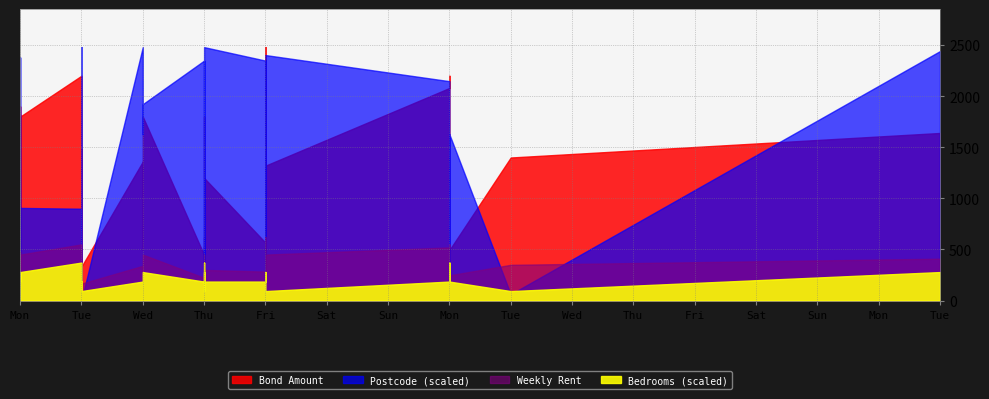

Reading left to right, list all the values displayed in this chart.

Bond Amount: 2024-09-02=1900.0	2024-09-02=1600.0	2024-09-02=1360.0	2024-09-02=435.0	2024-09-02=1800.0	2024-09-03=1400.0	2024-09-03=1480.0	2024-09-03=332.0	2024-09-03=1240.0	2024-09-03=318.0	2024-09-03=2200.0	2024-09-04=1360.0	2024-09-04=494.0	2024-09-04=1800.0	2024-09-05=1200.0	2024-09-05=1800.0	2024-09-05=412.0	2024-09-05=529.4	2024-09-05=506.8	2024-09-05=318.9	2024-09-05=446.9	2024-09-06=500.0	2024-09-05=500.0	2024-09-06=1760.0	2024-09-05=620.0	2024-09-06=1880.0	2024-09-06=446.9	2024-09-06=1320.0	2024-09-06=1660.0	2024-09-06=2480.0	2024-09-06=1700.0	2024-09-06=1680.0	2024-09-06=567.1	2024-09-09=2080.0	2024-09-09=2200.0	2024-09-09=494.0	2024-09-10=1400.0	2024-09-17=1640.0
Weekly Rent: 2024-09-02=475.0	2024-09-02=400.0	2024-09-02=340.0	2024-09-02=217.5	2024-09-02=450.0	2024-09-03=350.0	2024-09-03=370.0	2024-09-03=166.0	2024-09-03=310.0	2024-09-03=159.0	2024-09-03=550.0	2024-09-04=340.0	2024-09-04=247.0	2024-09-04=450.0	2024-09-05=300.0	2024-09-05=450.0	2024-09-05=206.0	2024-09-05=264.7	2024-09-05=253.4	2024-09-05=159.4	2024-09-05=223.4	2024-09-06=250.0	2024-09-05=250.0	2024-09-06=440.0	2024-09-05=310.0	2024-09-06=470.0	2024-09-06=223.4	2024-09-06=450.0	2024-09-06=415.0	2024-09-06=620.0	2024-09-06=425.0	2024-09-06=420.0	2024-09-06=283.6	2024-09-09=520.0	2024-09-09=550.0	2024-09-09=247.0	2024-09-10=350.0	2024-09-17=410.0
Postcode: 2024-09-02=7030.0	2024-09-02=7303.0	2024-09-02=7307.0	2024-09-02=7250.0	2024-09-02=7117.0	2024-09-03=7030.0	2024-09-03=7320.0	2024-09-03=7000.0	2024-09-03=7304.0	2024-09-03=7000.0	2024-09-03=7116.0	2024-09-04=7320.0	2024-09-04=7210.0	2024-09-04=7248.0	2024-09-05=7320.0	2024-09-05=7262.0	2024-09-05=7050.0	2024-09-05=7303.0	2024-09-05=7303.0	2024-09-05=7303.0	2024-09-05=7303.0	2024-09-06=7030.0	2024-09-05=7000.0	2024-09-06=7253.0	2024-09-05=7030.0	2024-09-06=7011.0	2024-09-06=7303.0	2024-09-06=7310.0	2024-09-06=7019.0	2024-09-06=7008.0	2024-09-06=7019.0	2024-09-06=7008.0	2024-09-06=7303.0	2024-09-09=7277.0	2024-09-09=7025.0	2024-09-09=7210.0	2024-09-10=7008.0	2024-09-17=7315.0
Number of Bedrooms: 2024-09-02=3.0	2024-09-02=2.0	2024-09-02=2.0	2024-09-02=2.0	2024-09-02=3.0	2024-09-03=2.0	2024-09-03=2.0	2024-09-03=1.0	2024-09-03=2.0	2024-09-03=1.0	2024-09-03=4.0	2024-09-04=2.0	2024-09-04=2.0	2024-09-04=3.0	2024-09-05=2.0	2024-09-05=4.0	2024-09-05=1.0	2024-09-05=2.0	2024-09-05=2.0	2024-09-05=2.0	2024-09-05=2.0	2024-09-06=2.0	2024-09-05=2.0	2024-09-06=3.0	2024-09-05=3.0	2024-09-06=3.0	2024-09-06=2.0	2024-09-06=1.0	2024-09-06=3.0	2024-09-06=3.0	2024-09-06=3.0	2024-09-06=2.0	2024-09-06=2.0	2024-09-09=2.0	2024-09-09=4.0	2024-09-09=2.0	2024-09-10=1.0	2024-09-17=3.0